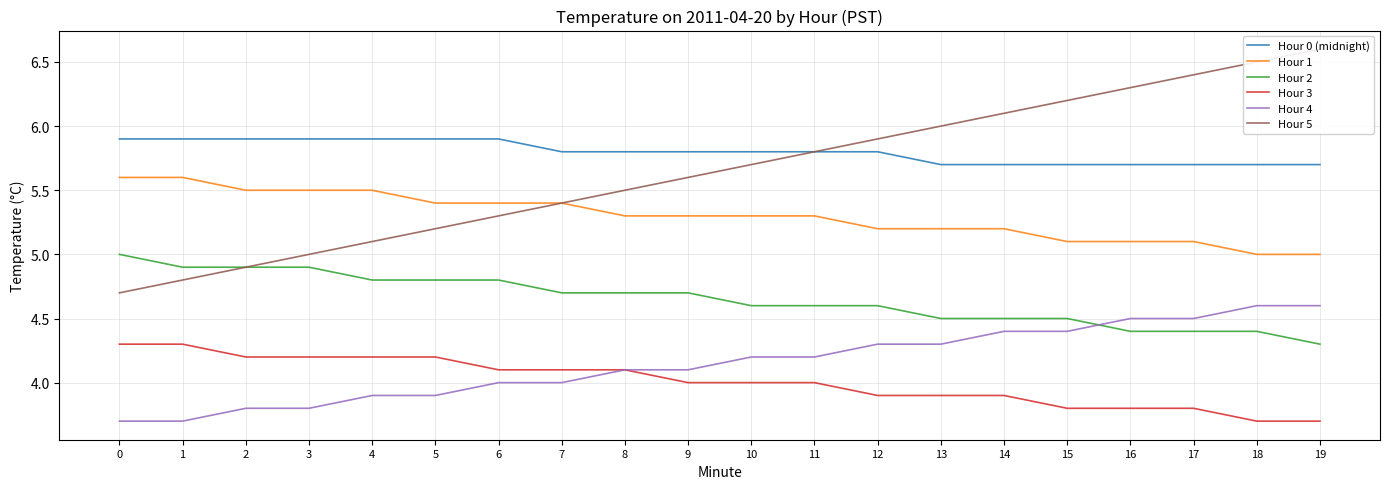

True or false: Hour 2 and Hour 0 (midnight) cross at least once.

False